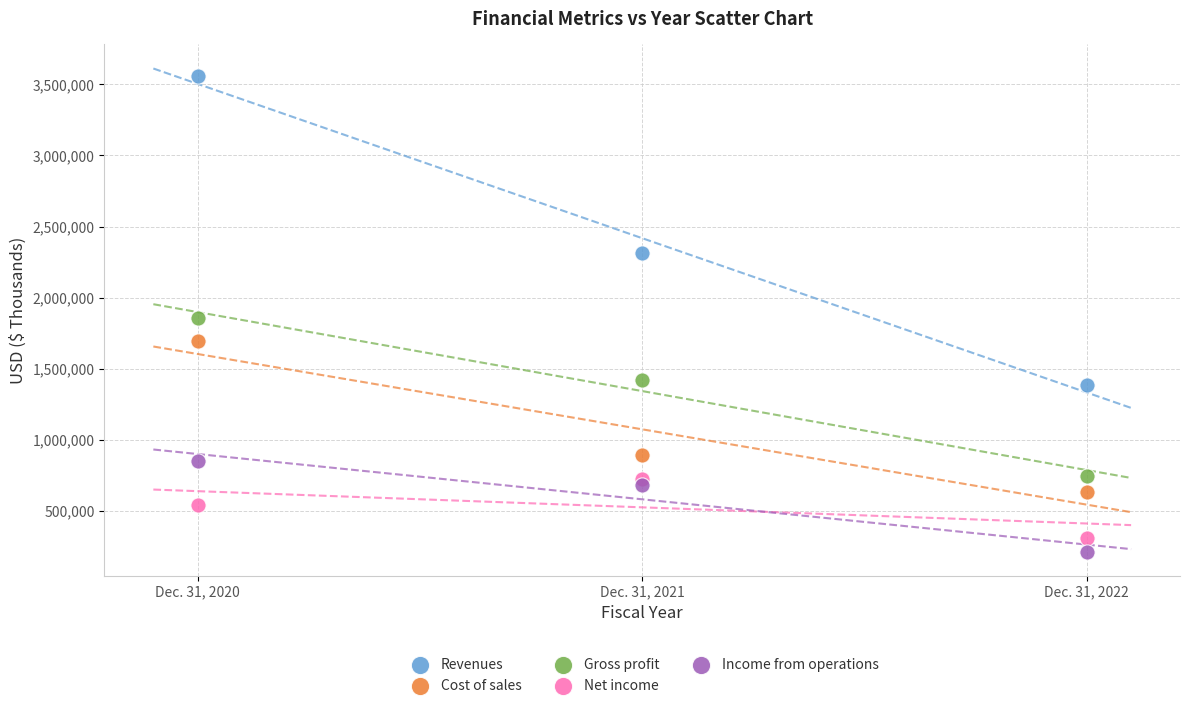

Which series reaches the minimum Y coordinate?

Income from operations